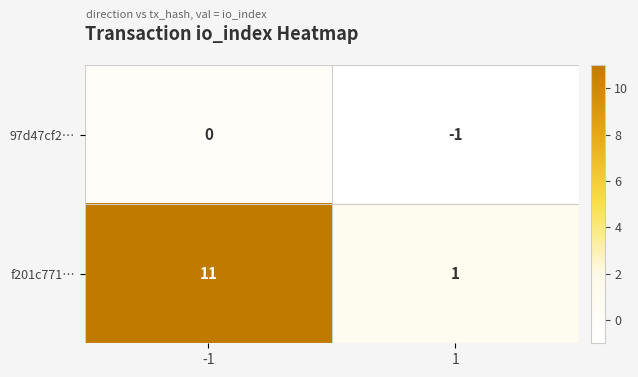

What is the average value of the f201c771… series?

6